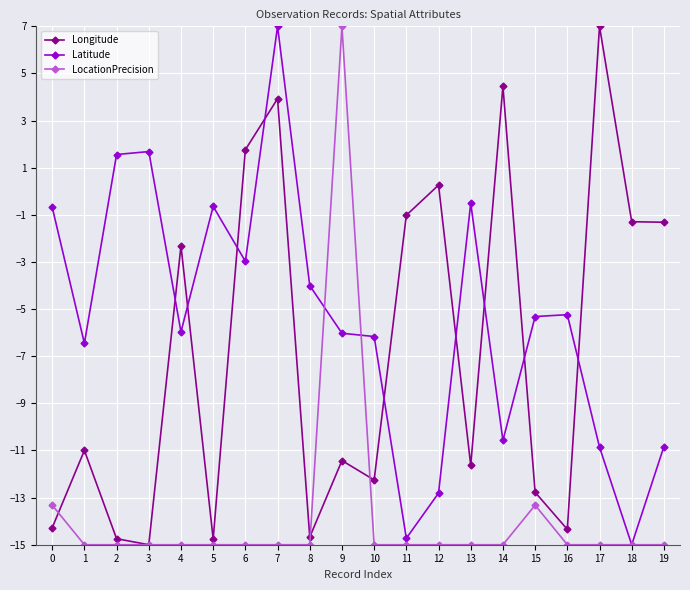

Which series changed the most between 9 and 19?

LocationPrecision